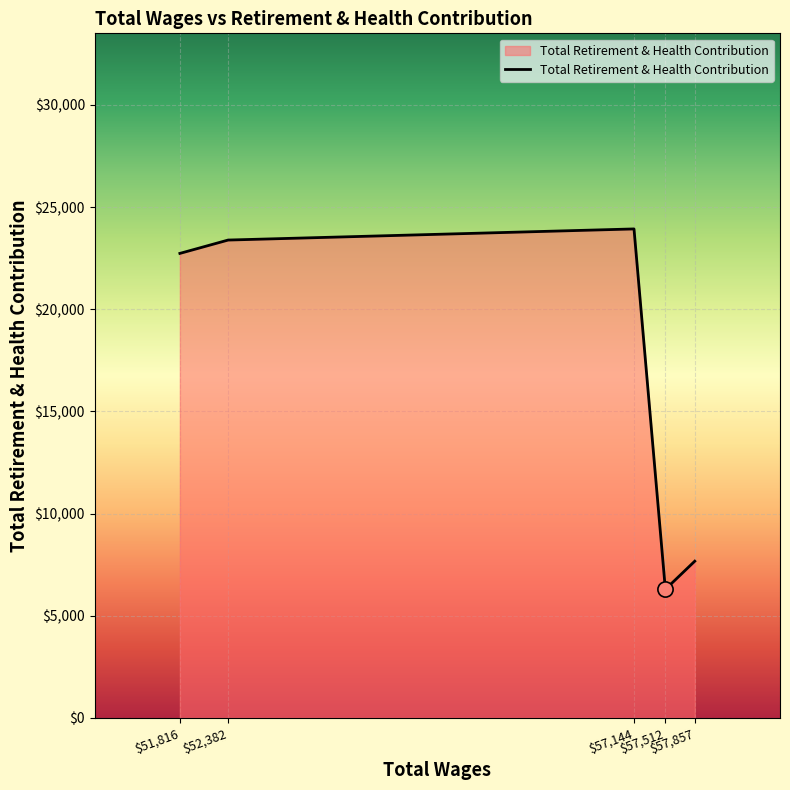

What is the difference between the second highest and second lowest values?

15715